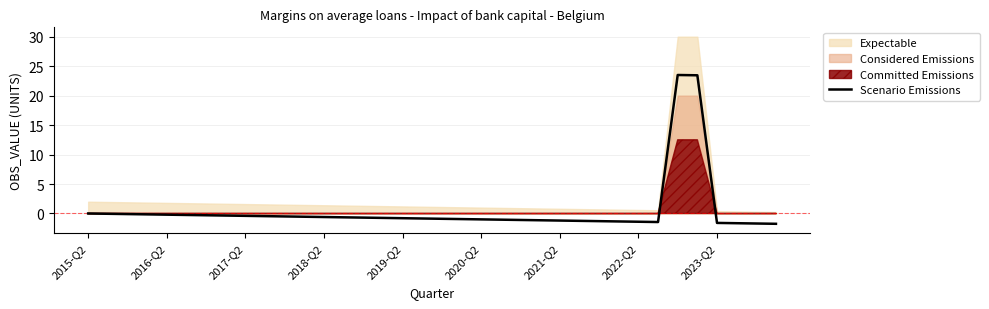

Reading left to right, list all the values displayed in this chart.

0.0	-0.1	-0.1	-0.2	-0.2	-0.2	-0.3	-0.4	-0.4	-0.5	-0.5	-0.6	-0.6	-0.7	-0.7	-0.8	-0.8	-0.9	-0.9	-1.0	-1.0	-1.1	-1.1	-1.2	-1.2	-1.2	-1.3	-1.4	-1.4	-1.5	23.5	23.4	-1.6	-1.7	-1.7	-1.8